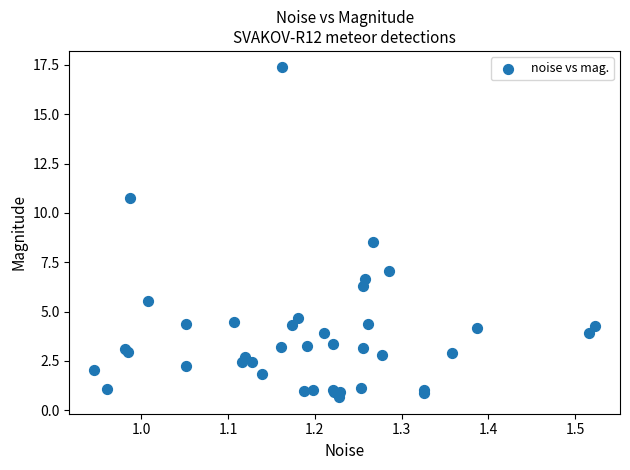

What Y value in the scatter plot is closest to 9?

8.5